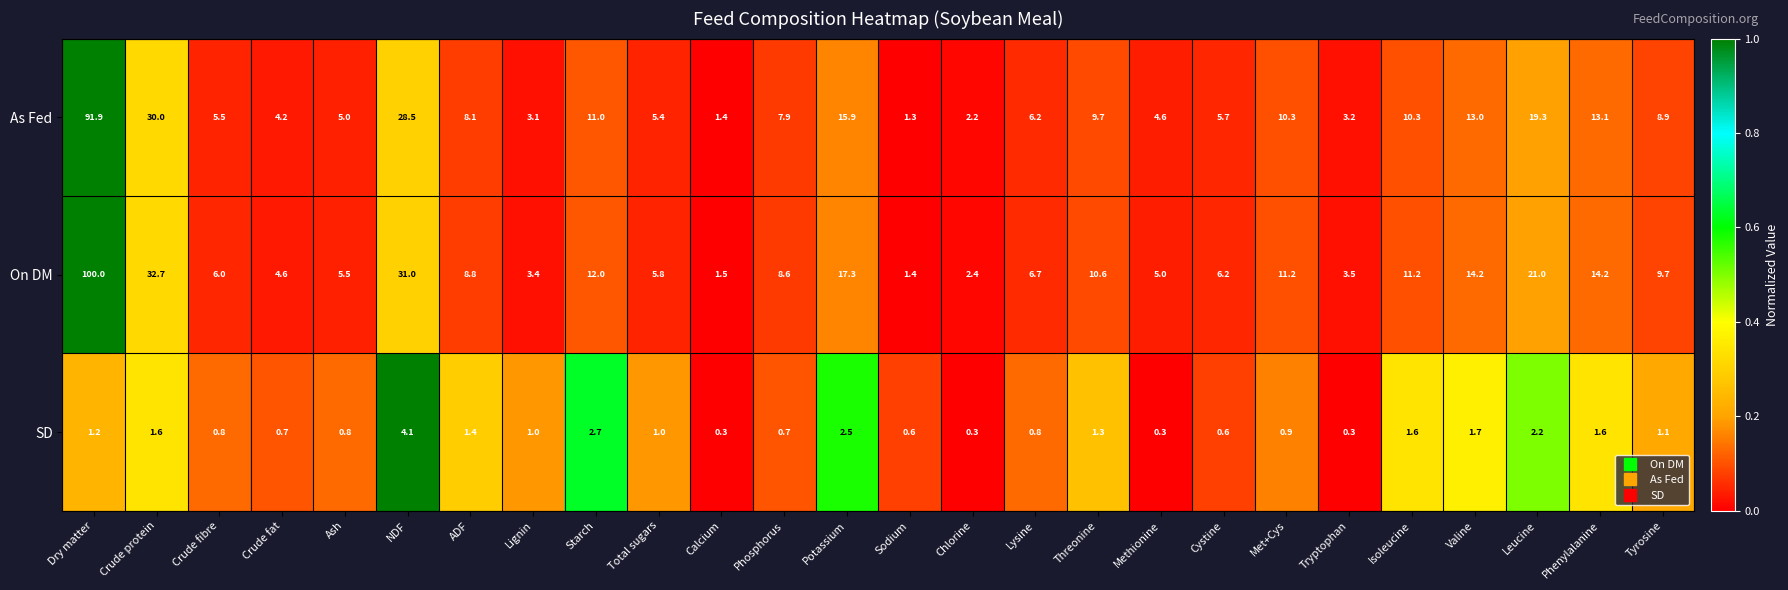

Read the On DM value at Chlorine.

2.4